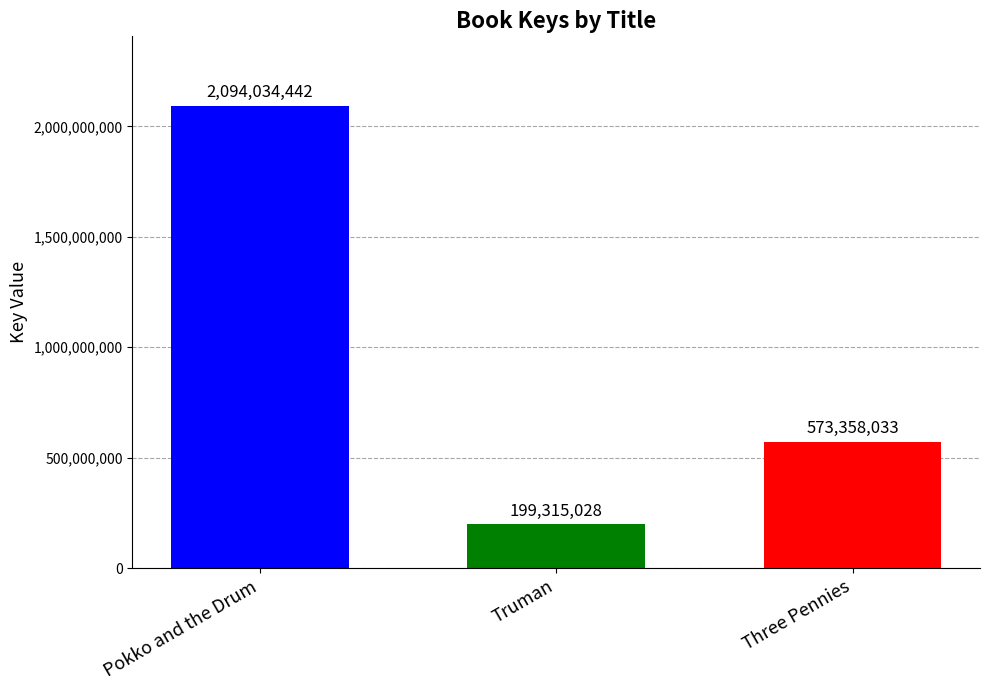

What is the approximate value at Truman, to the nearest 50?

199315050